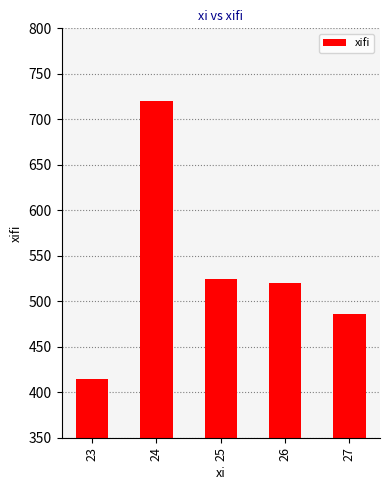

True or false: the data shows 243 at 25.

False